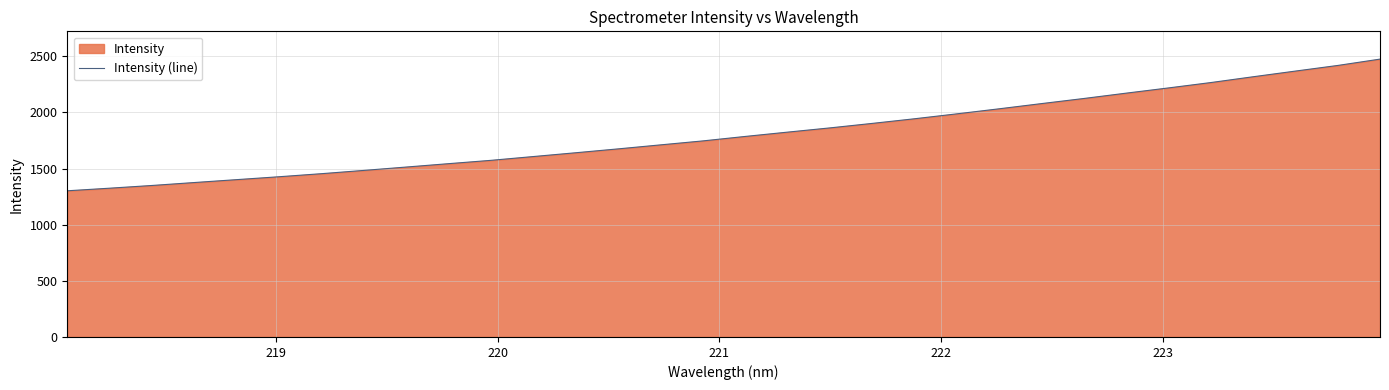

What is the average value?

1809.3